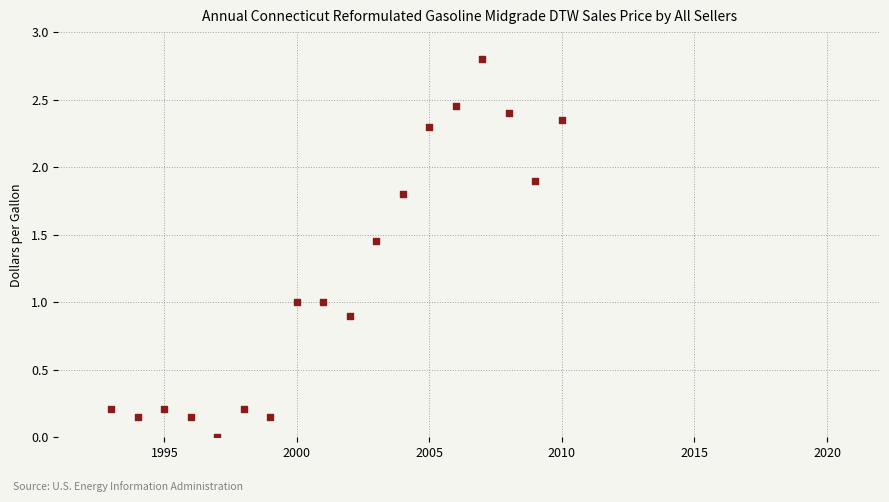

What is the range of Y values (max minus min)?

2.8